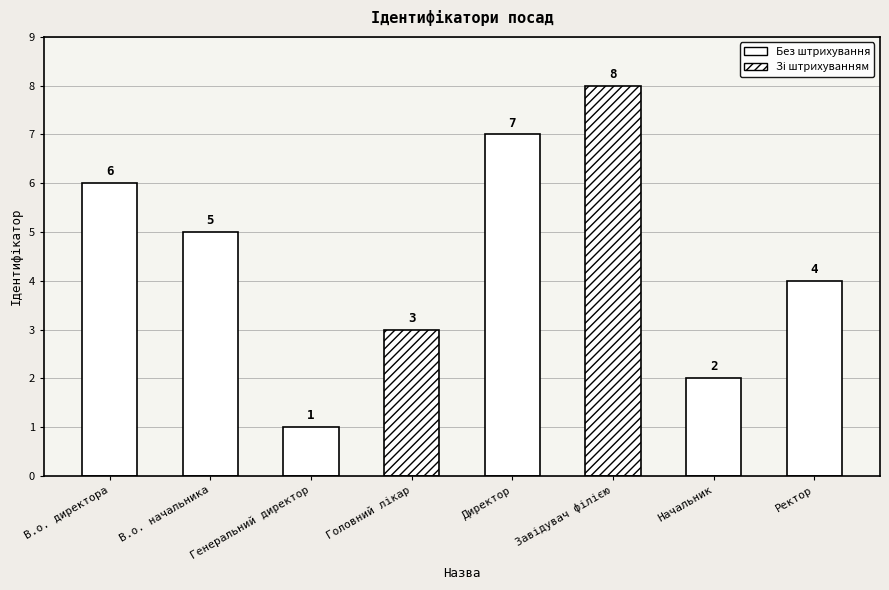

Reading right to left, extract all data points from this chart.

4	2	8	7	3	1	5	6